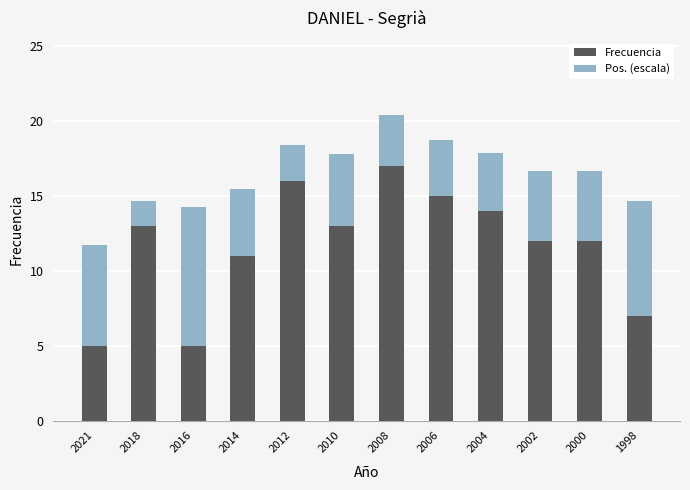

What is the minimum value for Frecuencia?

5.0